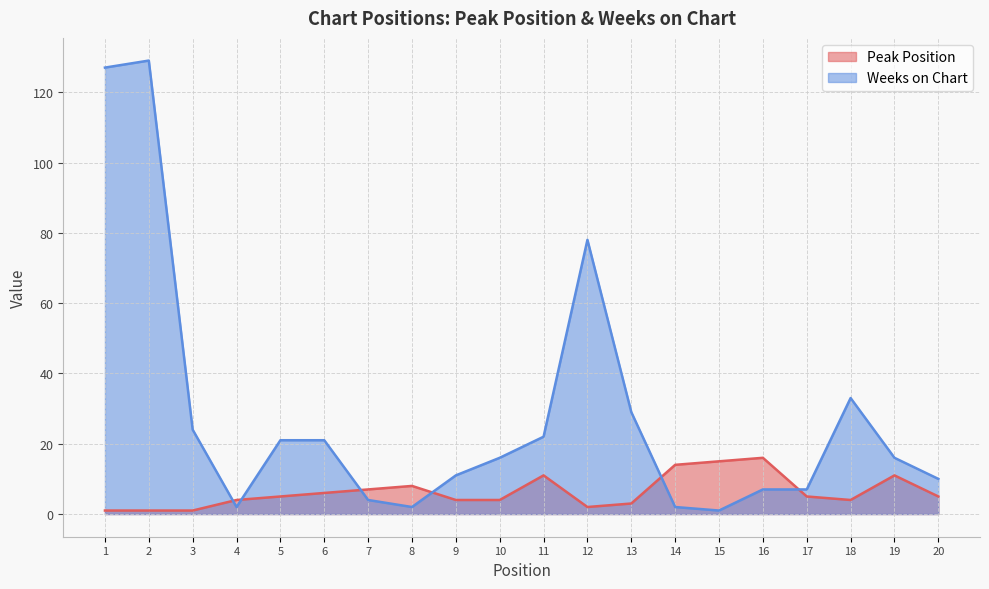

Is it true that Peak Position equals 8 at 8?

True